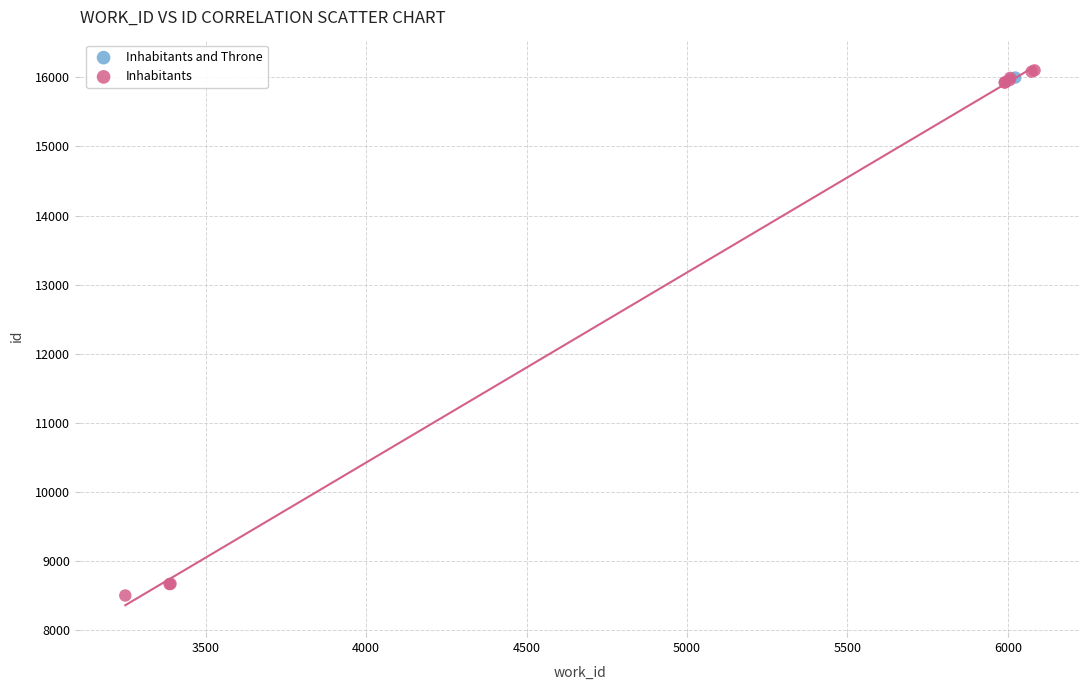

What are all the series names shown in the legend?

Inhabitants and Throne, Inhabitants